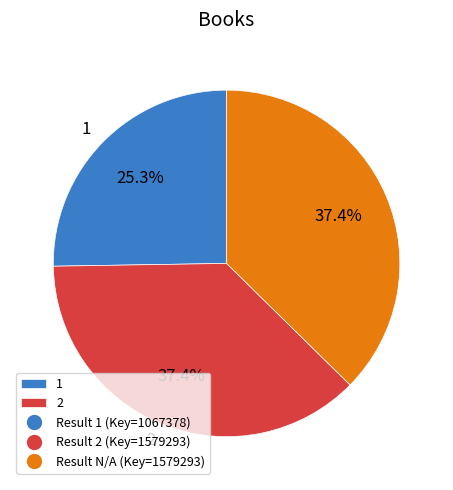

Is there any slice that represents more than half of the pie?

No